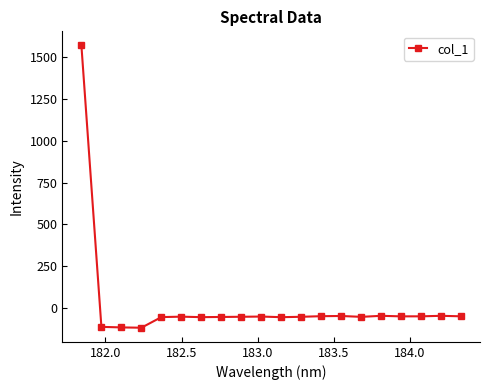

What is the smallest value displayed?

-120.2